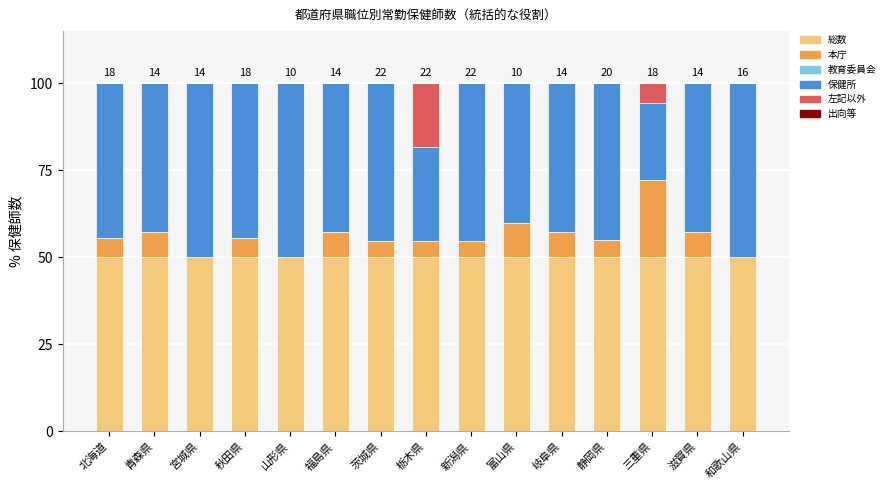

What is the total value across all series at 秋田県?

100.0